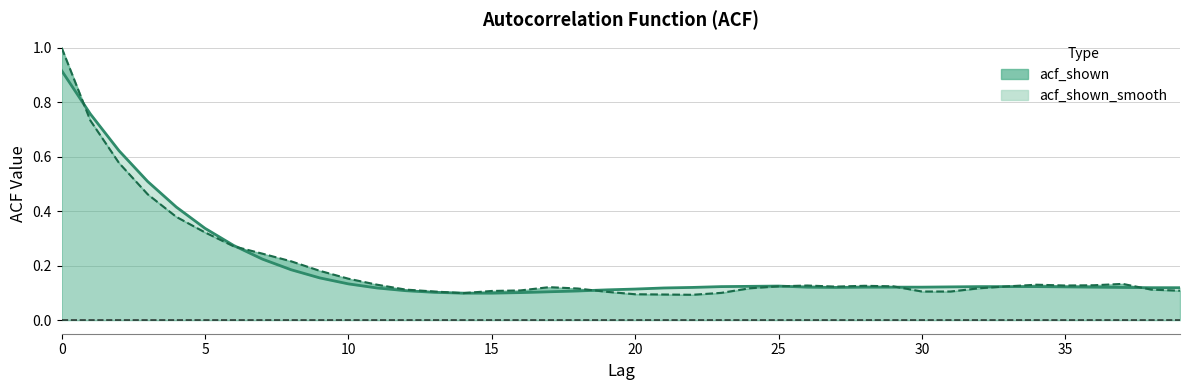

True or false: acf_shown_smooth and acf_shown cross at least once.

True